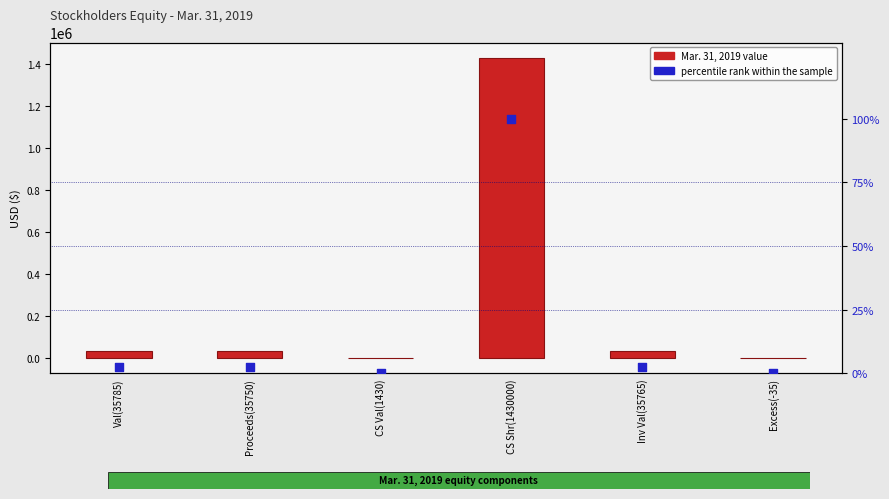

Is the value of Mar. 31, 2019 value at Val(35785) greater than the value of percentile rank within the sample at Val(35785)?

Yes